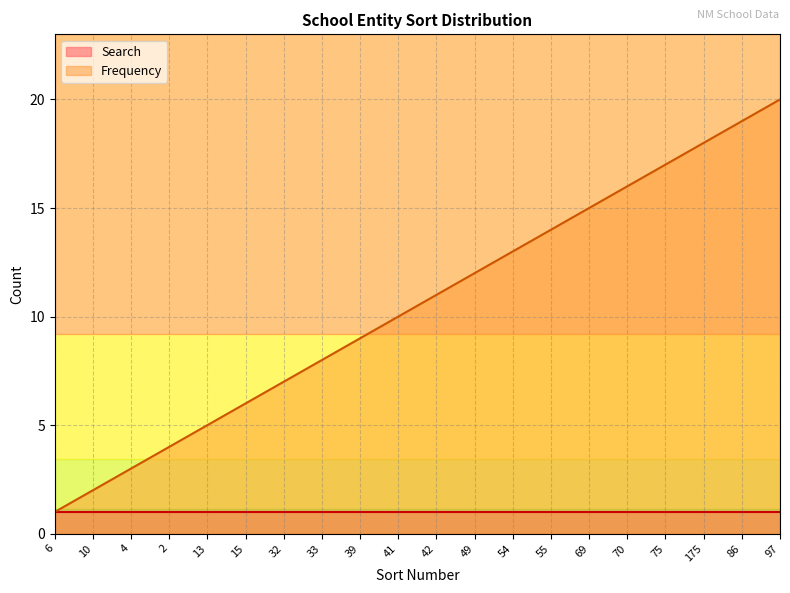

Which has a higher value, 13 or 39?

39